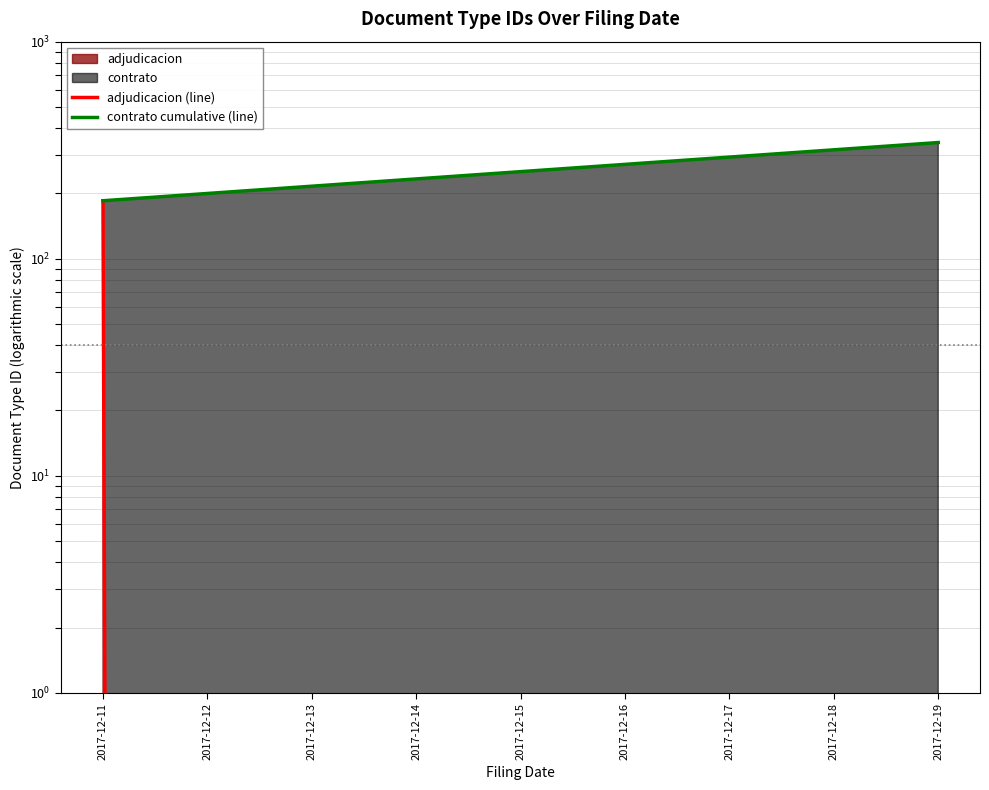

Which category has the highest value in the adjudicacion (line) series?

2017-12-11